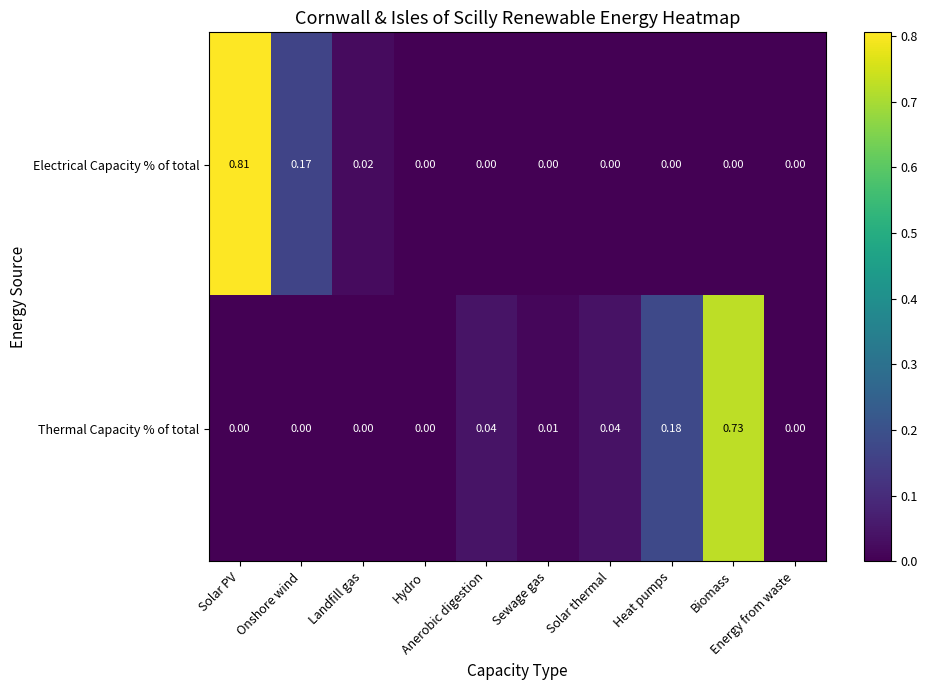

Which series has the largest range (max minus min)?

Electrical Capacity % of total